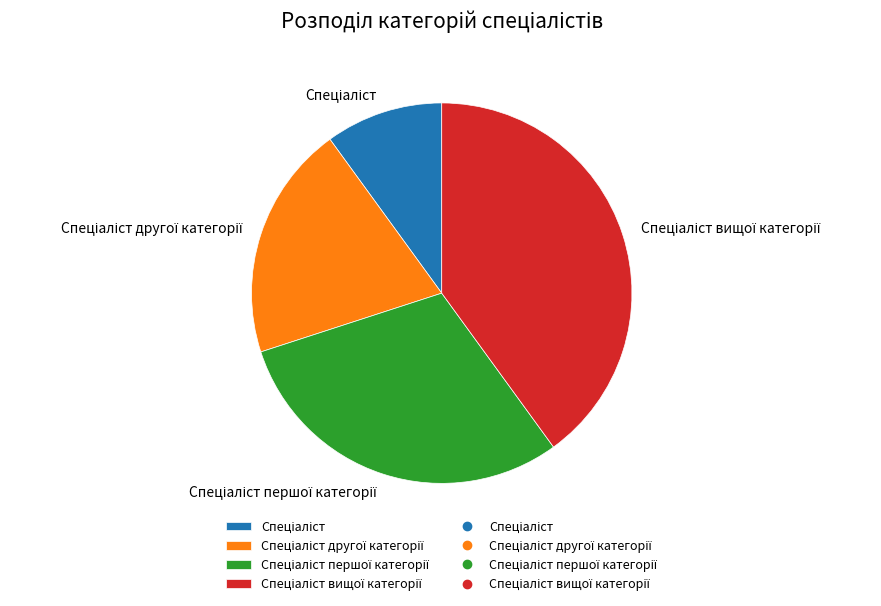

Is there a majority slice in this chart?

No